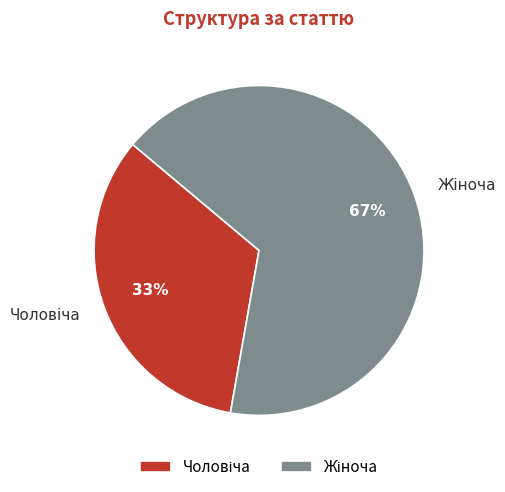

Is there a majority slice in this chart?

Yes